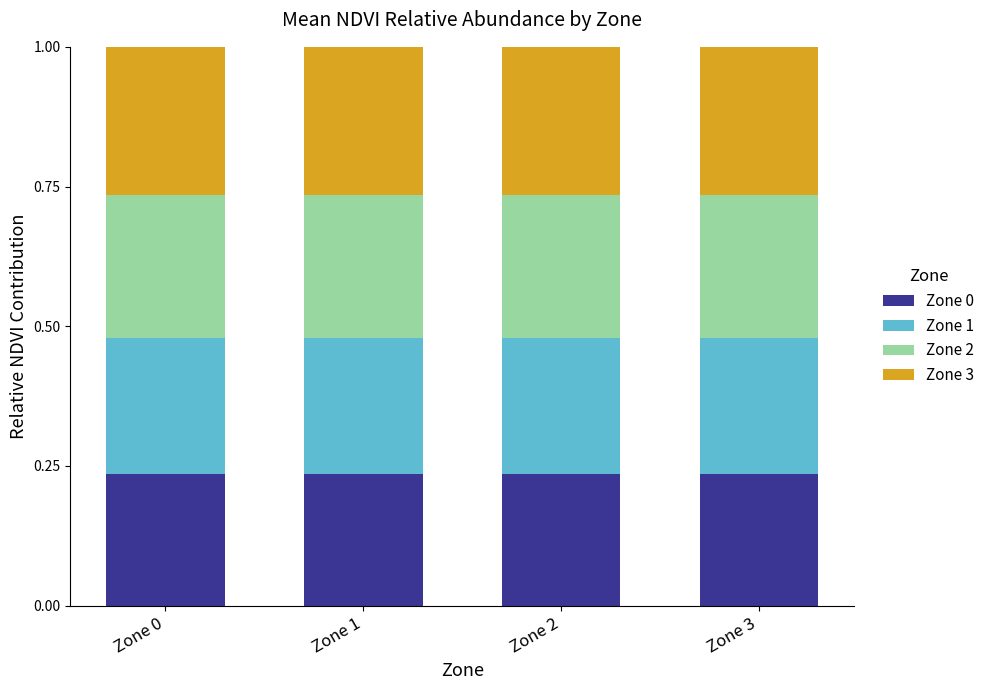

What is the total value across all series at Zone 1?

1.0